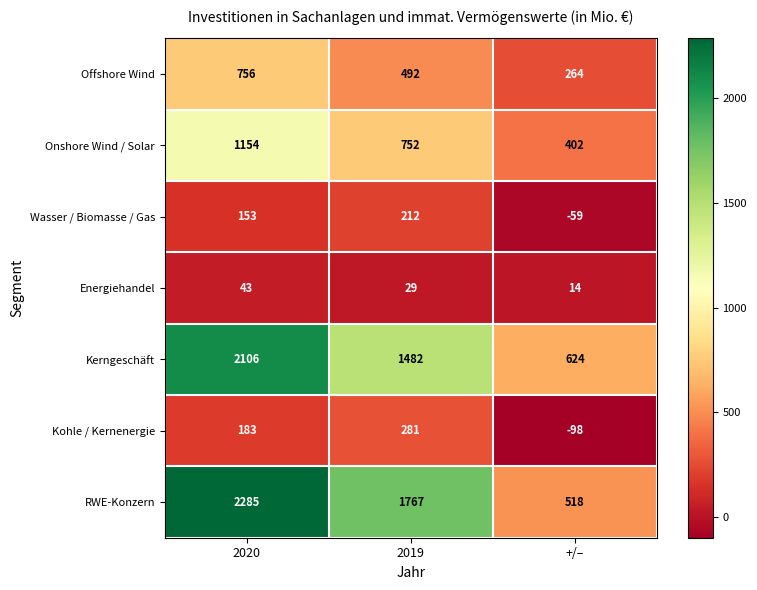

What is the difference between the maximum and minimum values in the RWE-Konzern series?

1767